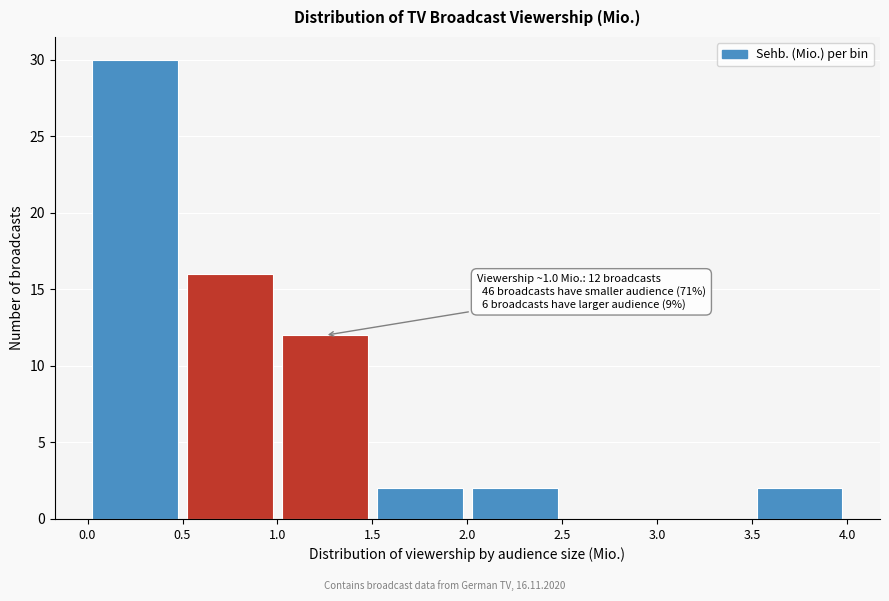

Which range on the x-axis has the tallest bar?

0.0 to 0.5